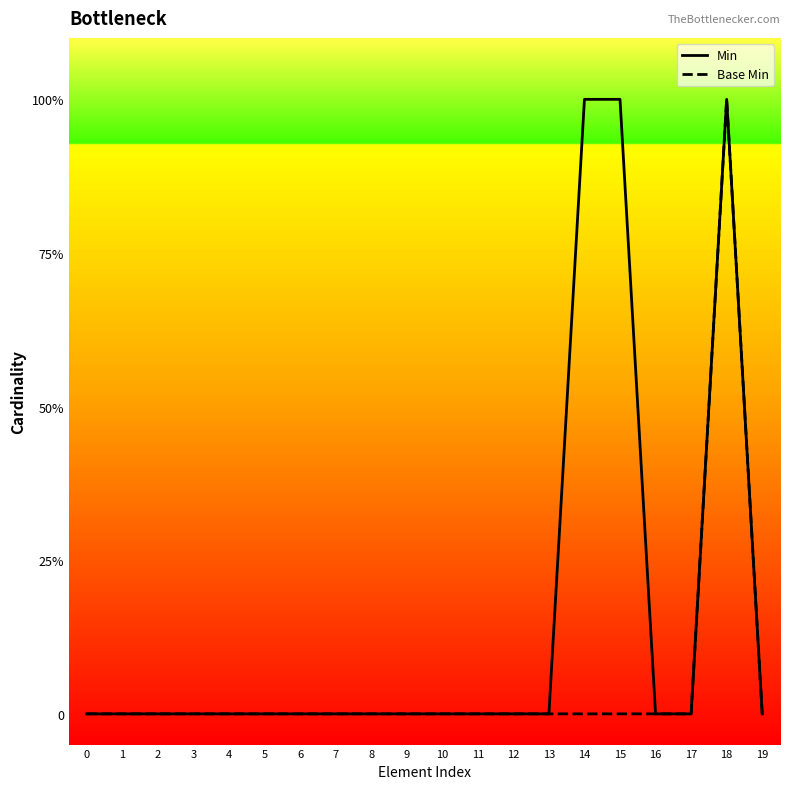

At which category is the sum across all series the highest?

18